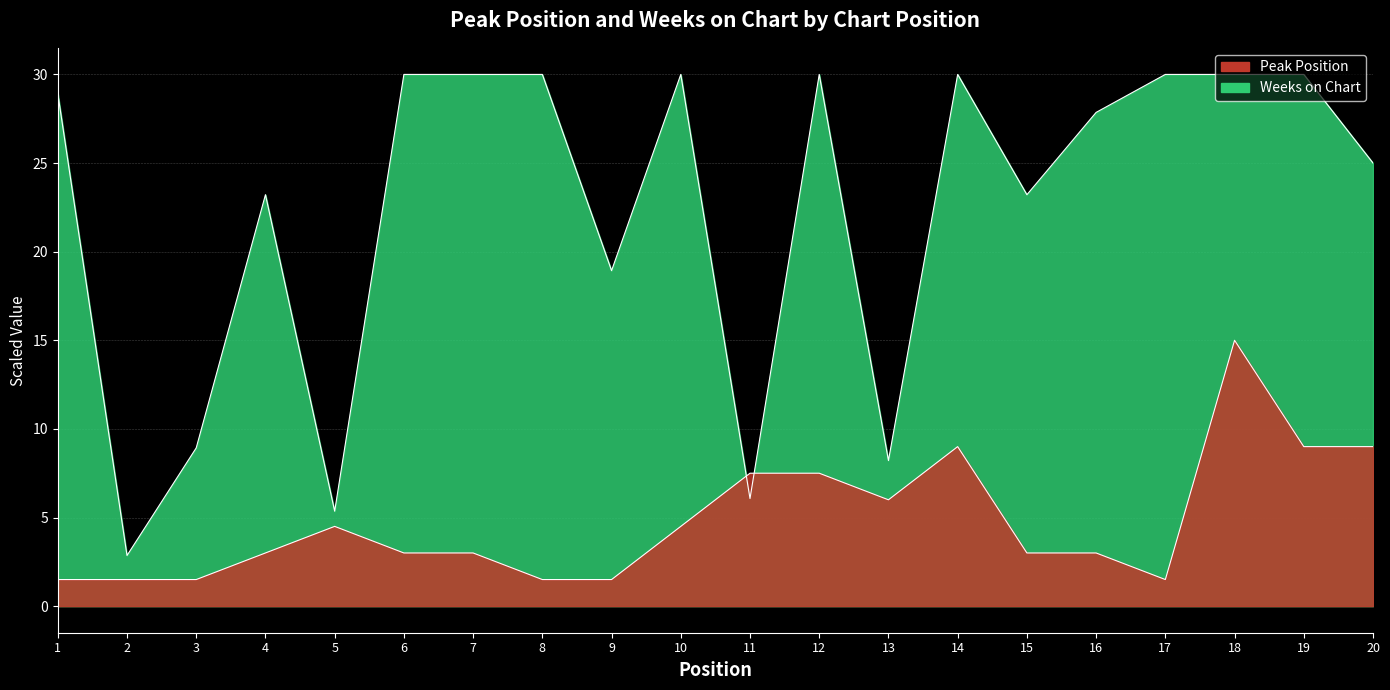

Where is Peak Position nearest to the value 8?

11